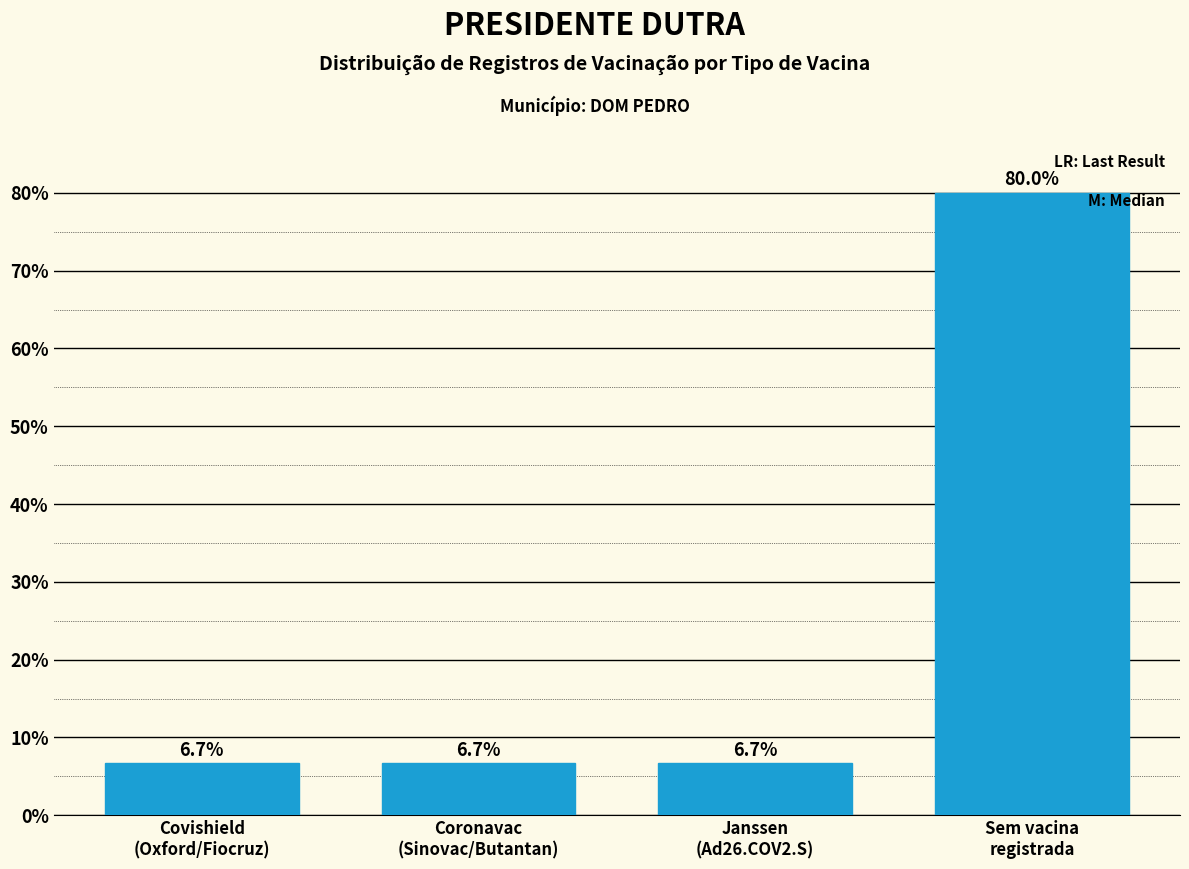

Reading left to right, what are all the values shown in this chart?

6.7	6.7	6.7	80.0